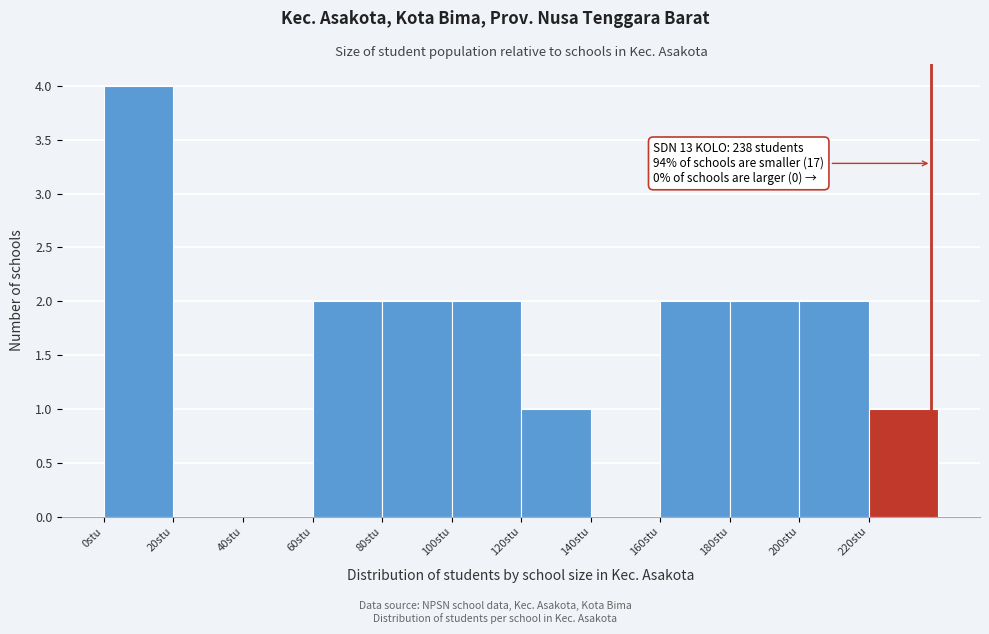

Over which range of the x-axis is the bar tallest?

0 to 20